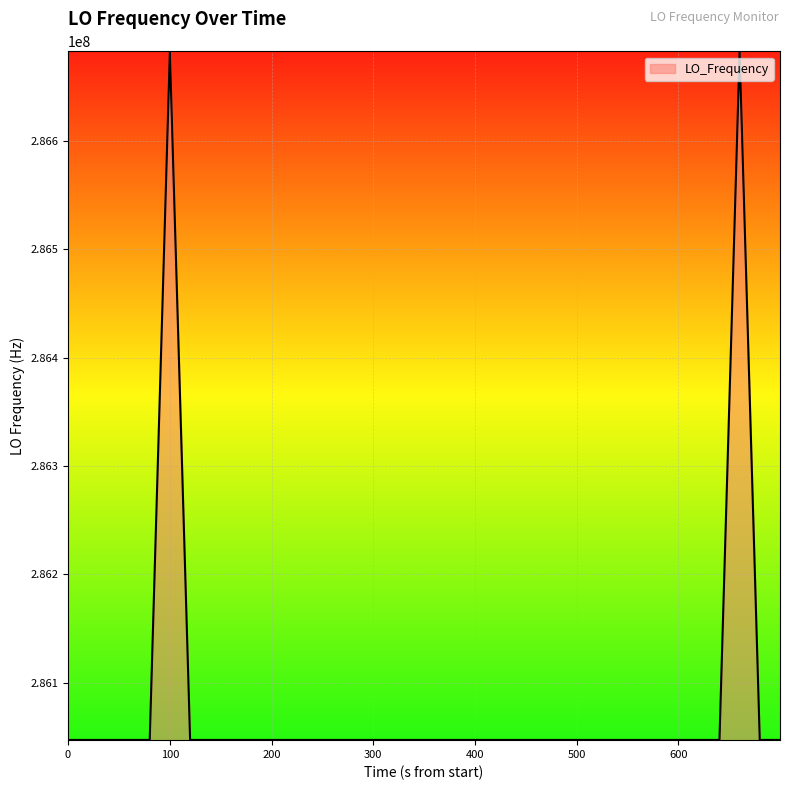

What is the minimum value shown in the chart?

286046995.4